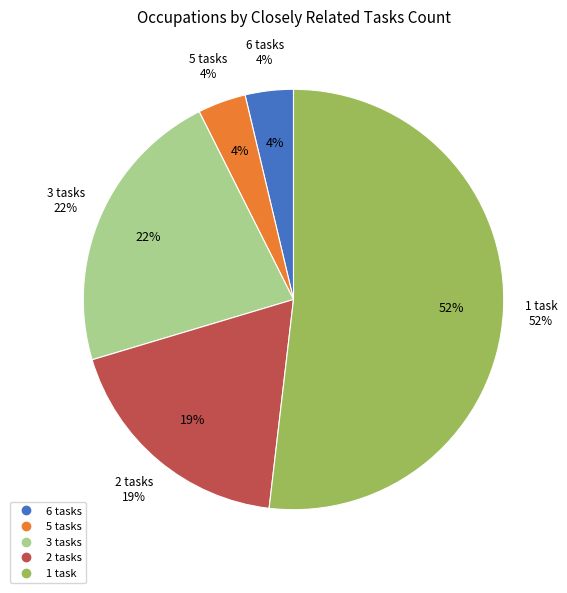

Does 5 closely related account for over 50% of the chart?

No